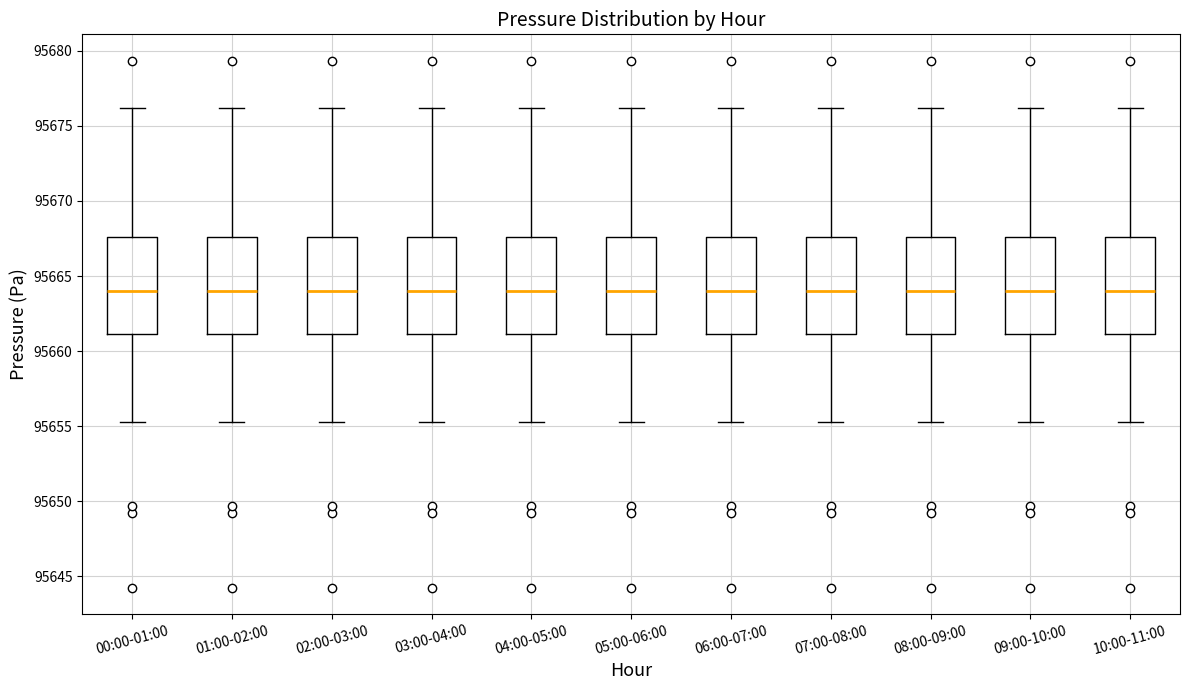

Where does the upper whisker of the box for 02:00-03:00 end on the y-axis? The values are not printed on the chart, so give them approximately, as read against the axis.

95676.0